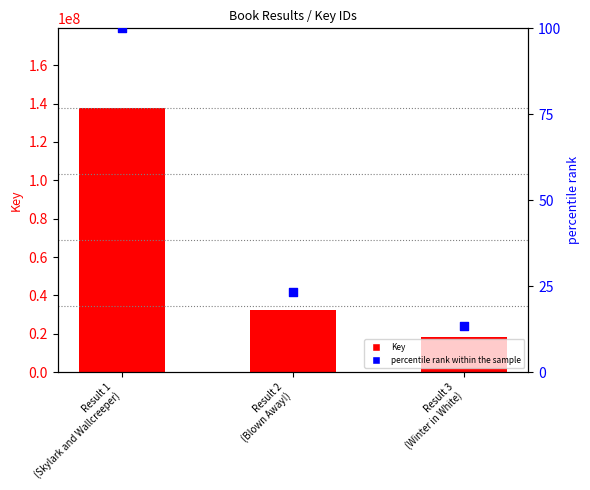

Which series contains the highest Y value?

Key